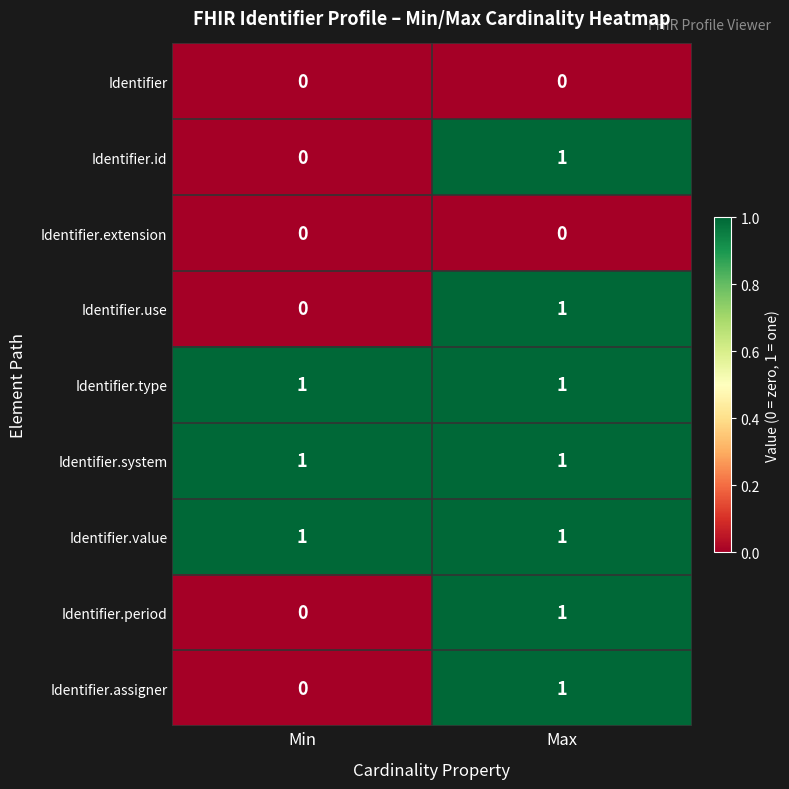

What is the total value across all series at Max?

7